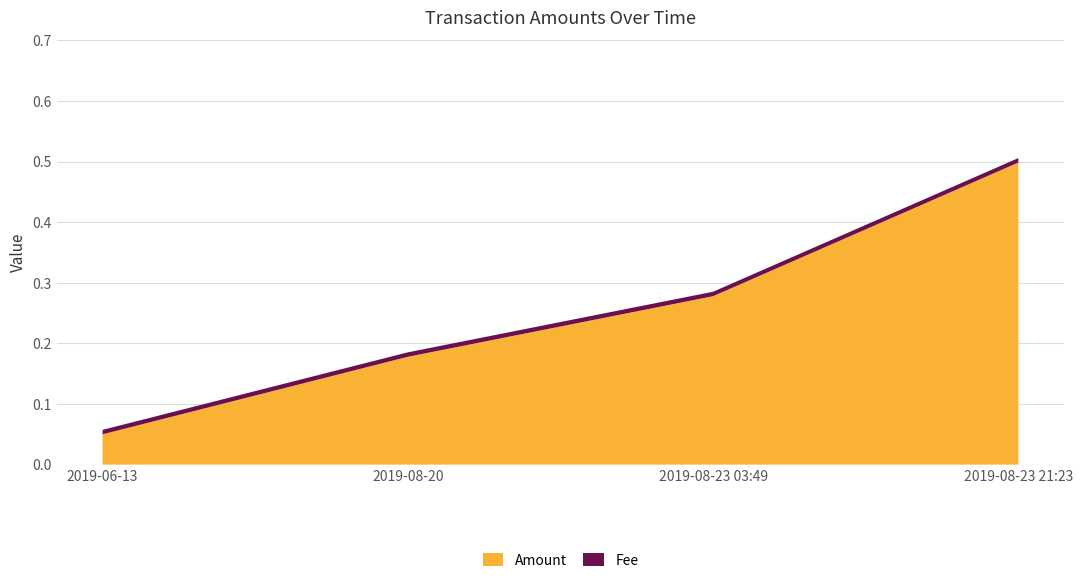

Reading left to right, what are all the values shown in this chart?

Amount: 0.1	0.2	0.3	0.5
Fee: 0.0	0.0	0.0	0.0